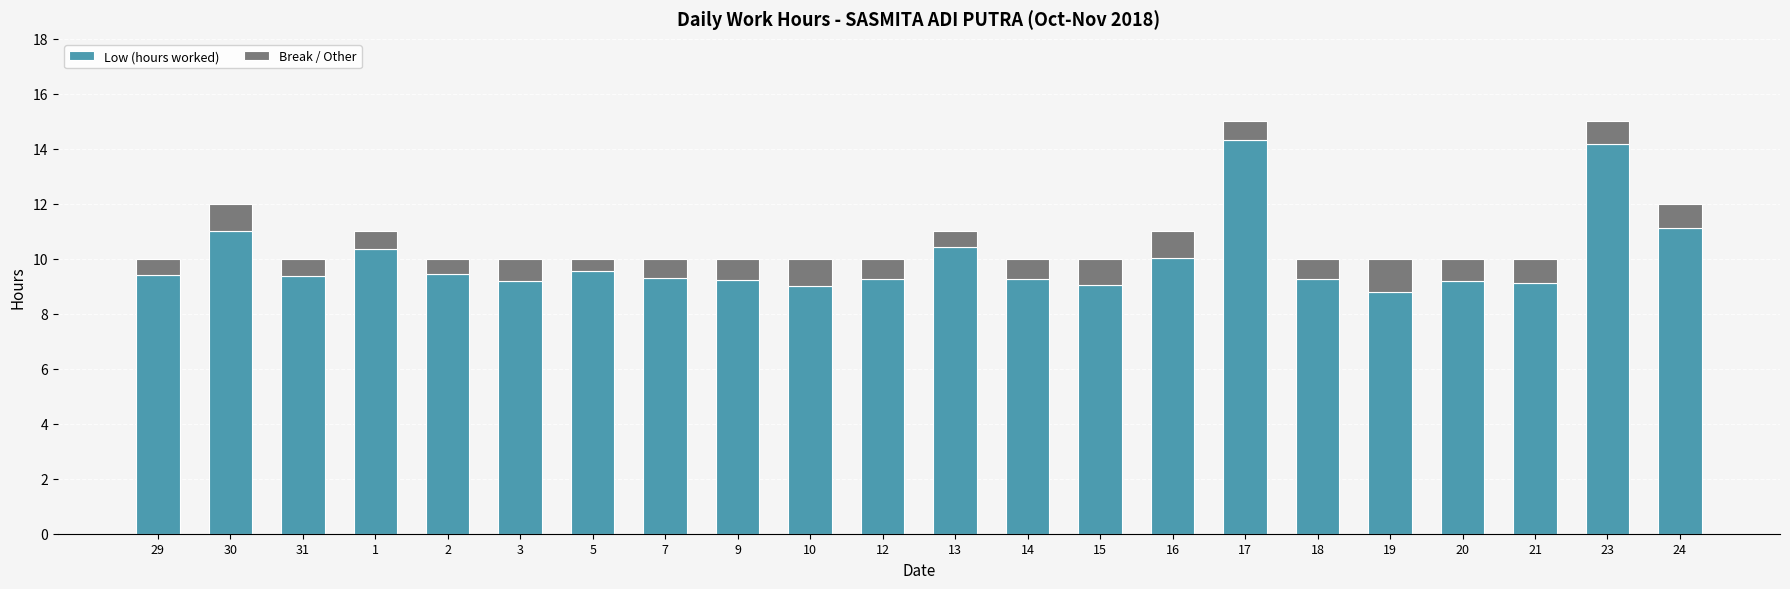

What is the total value across all series at 15?

10.0